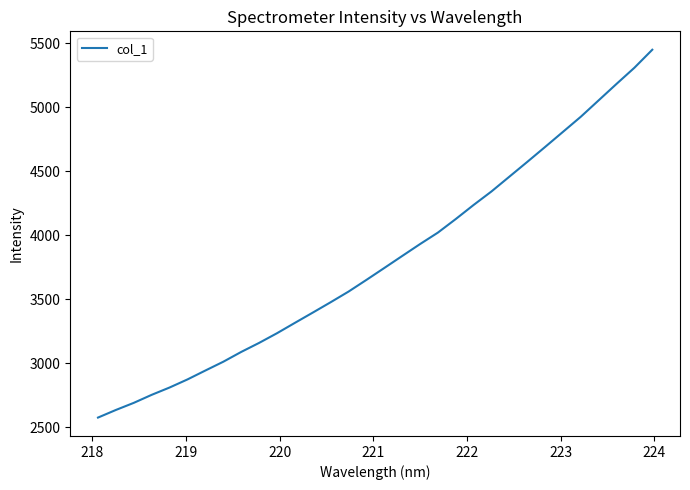

What is the greatest value displayed?

5451.1